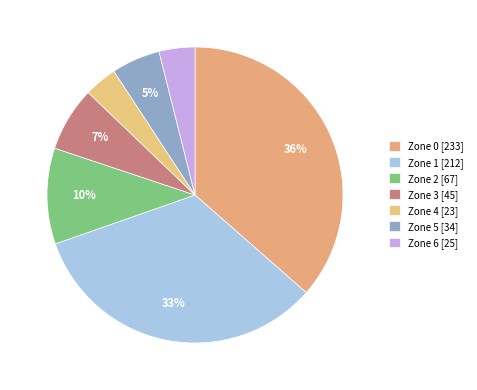

Approximately how many times larger is the value at Zone 4 compared to Zone 3?

0.5